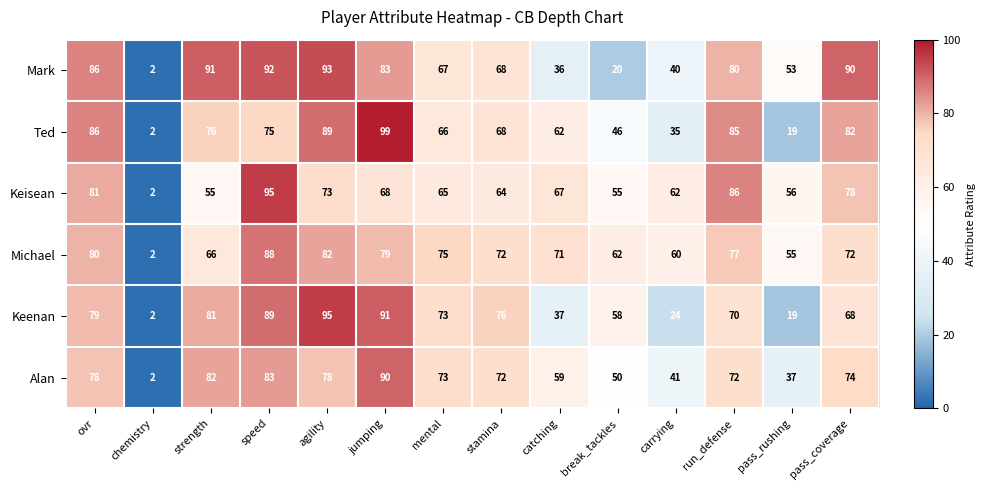

Which category has the highest value across all series?

jumping